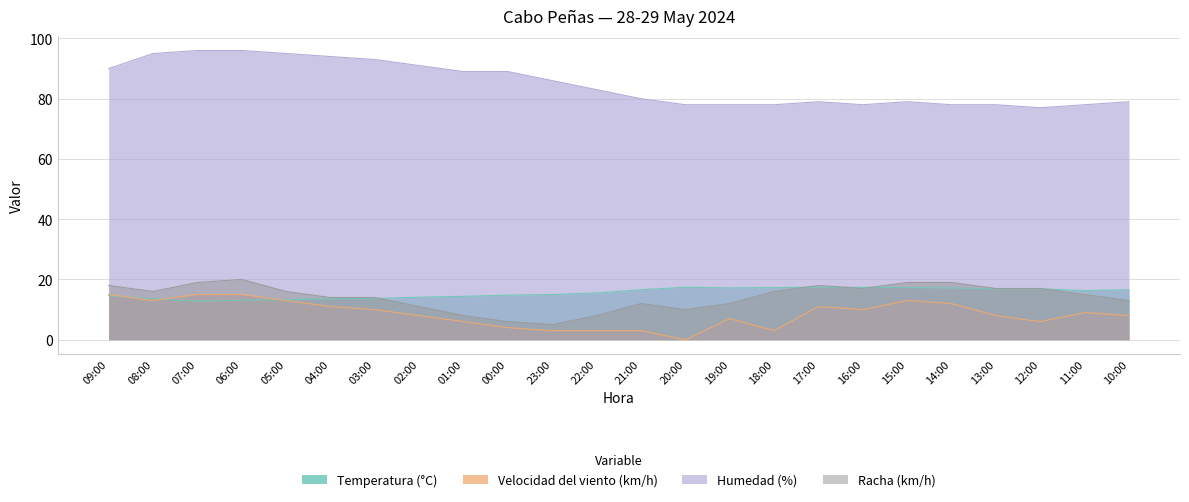

Which series changed the most between 15:00 and 12:00?

Velocidad del viento (km/h)